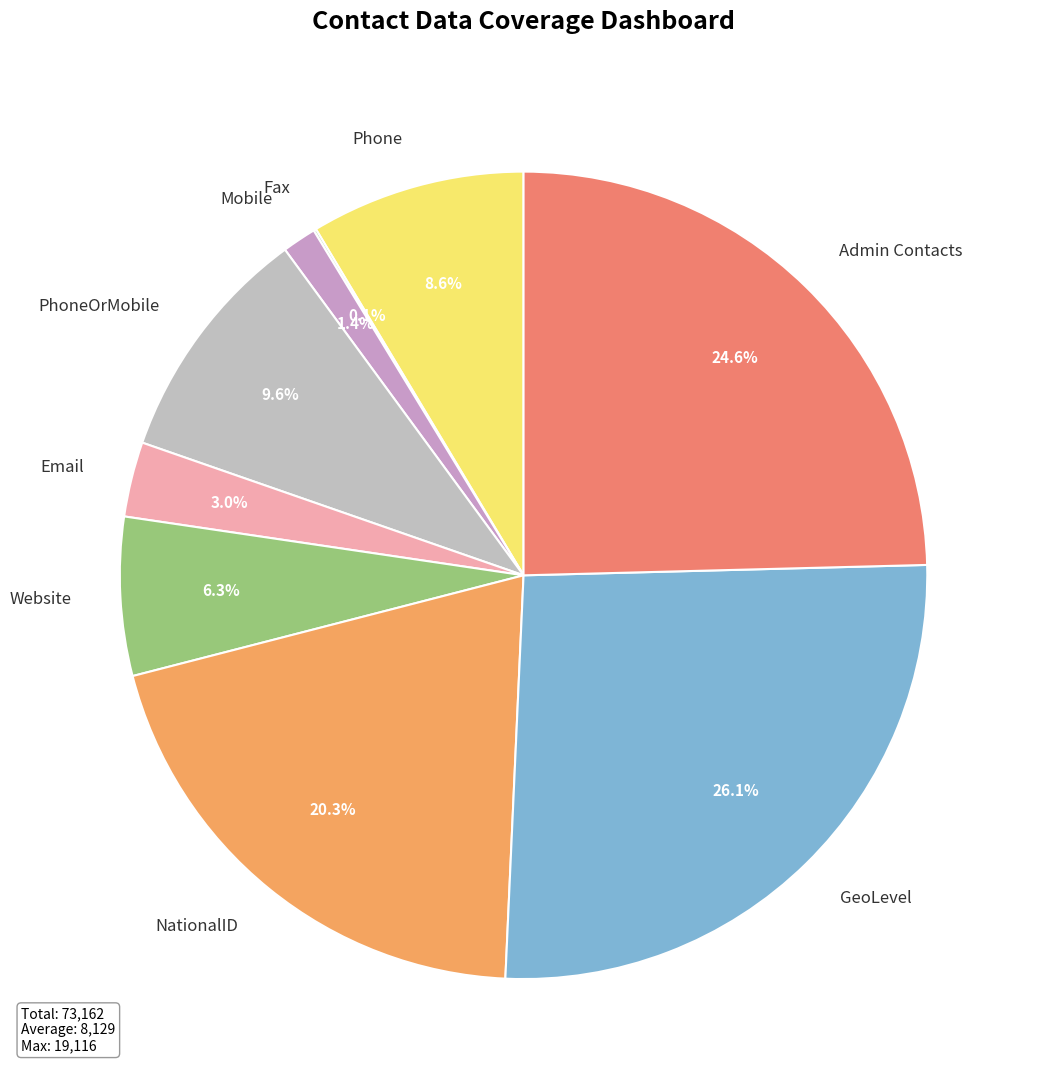

To the nearest percent, what percentage of the pie is NationalID?

20%